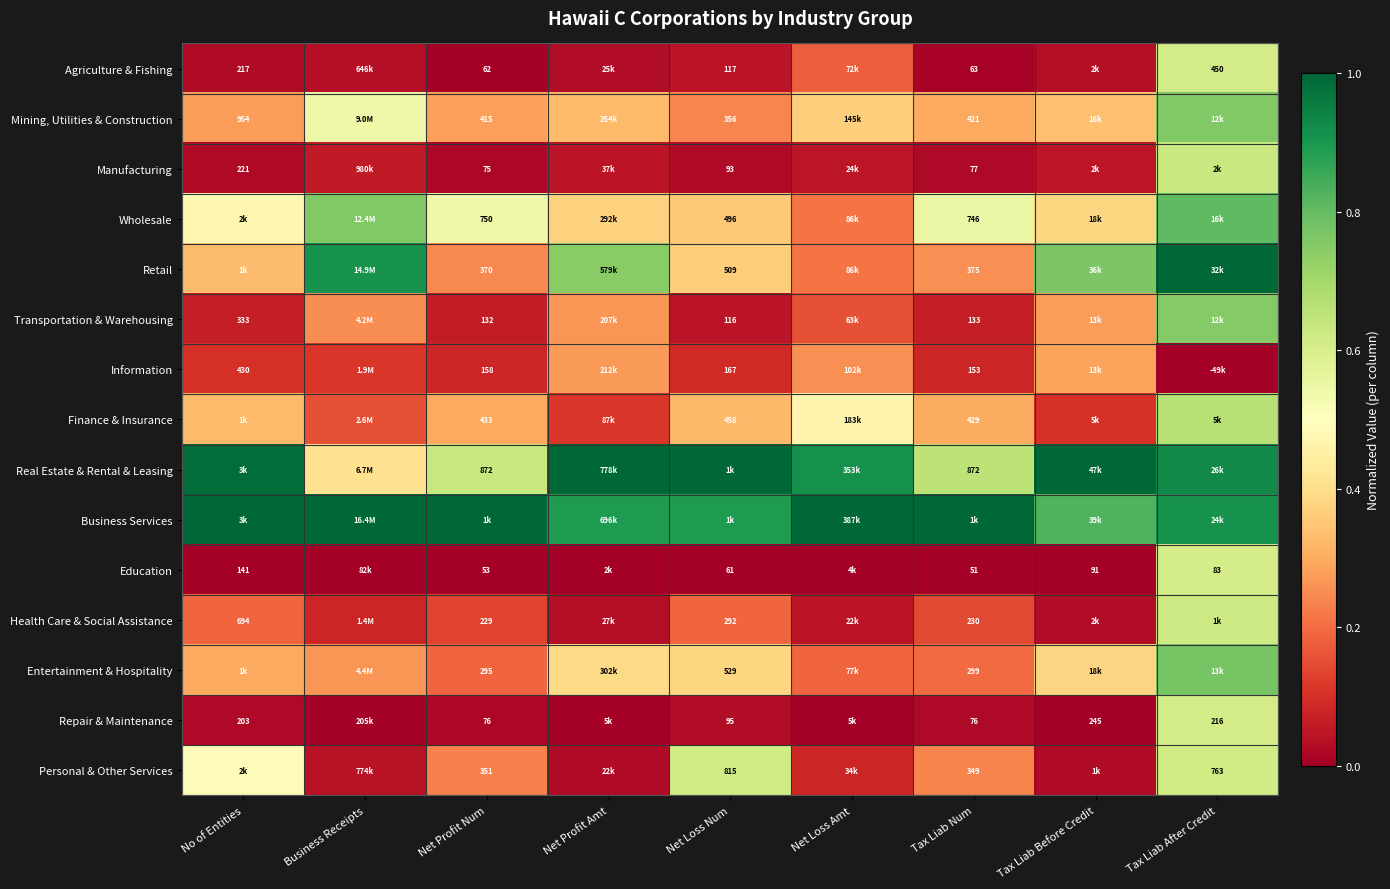

What is the maximum value shown in the chart?

1.0